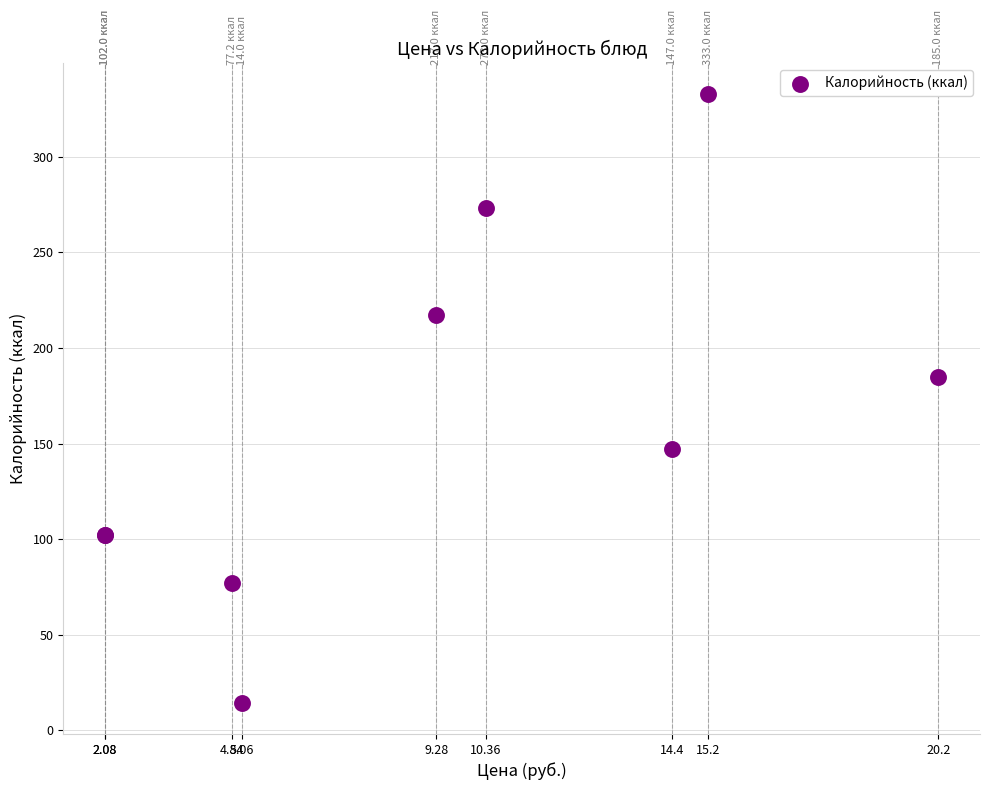

What Y value in the scatter plot is closest to 173?

185.0